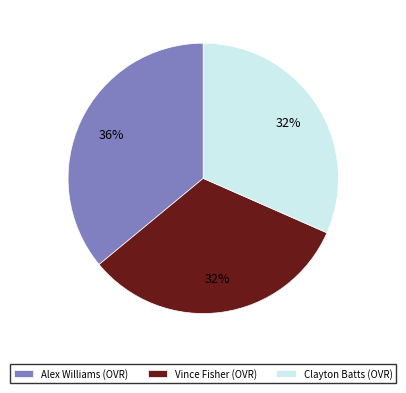

What is the largest slice in the pie chart?

Alex Williams